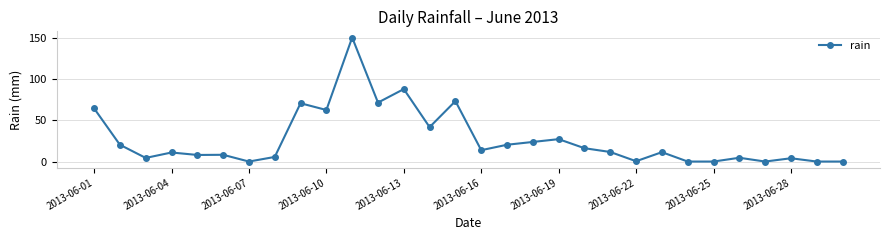

What is the difference between the second highest and minimum values?

88.0